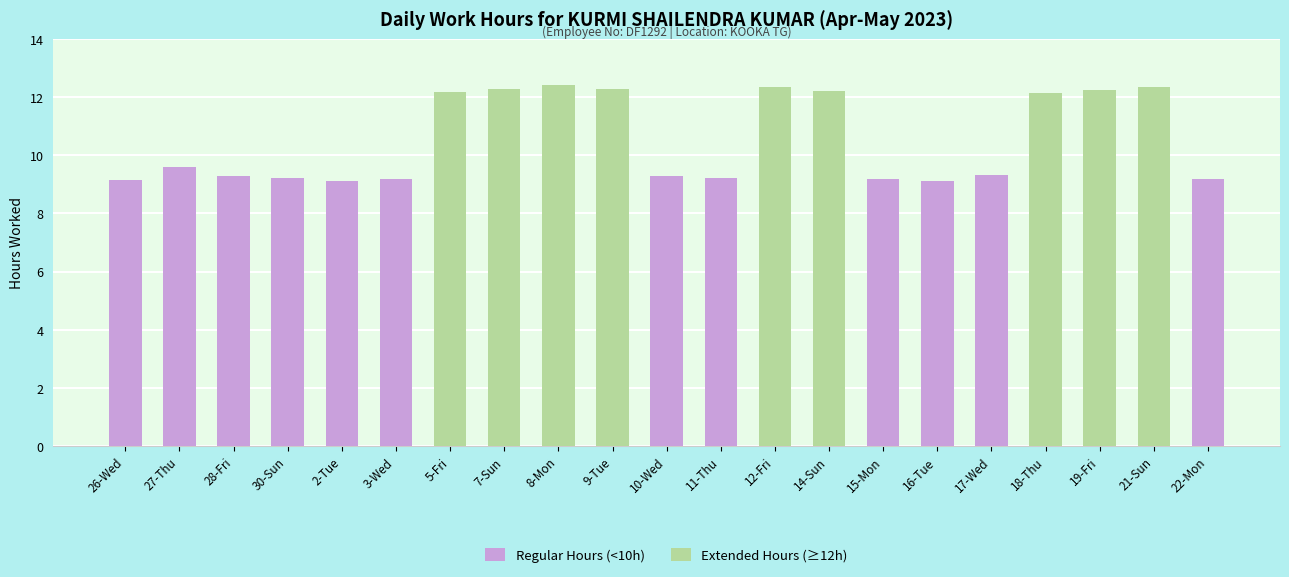

The value at 14-Sun is 12.2. True or false?

True